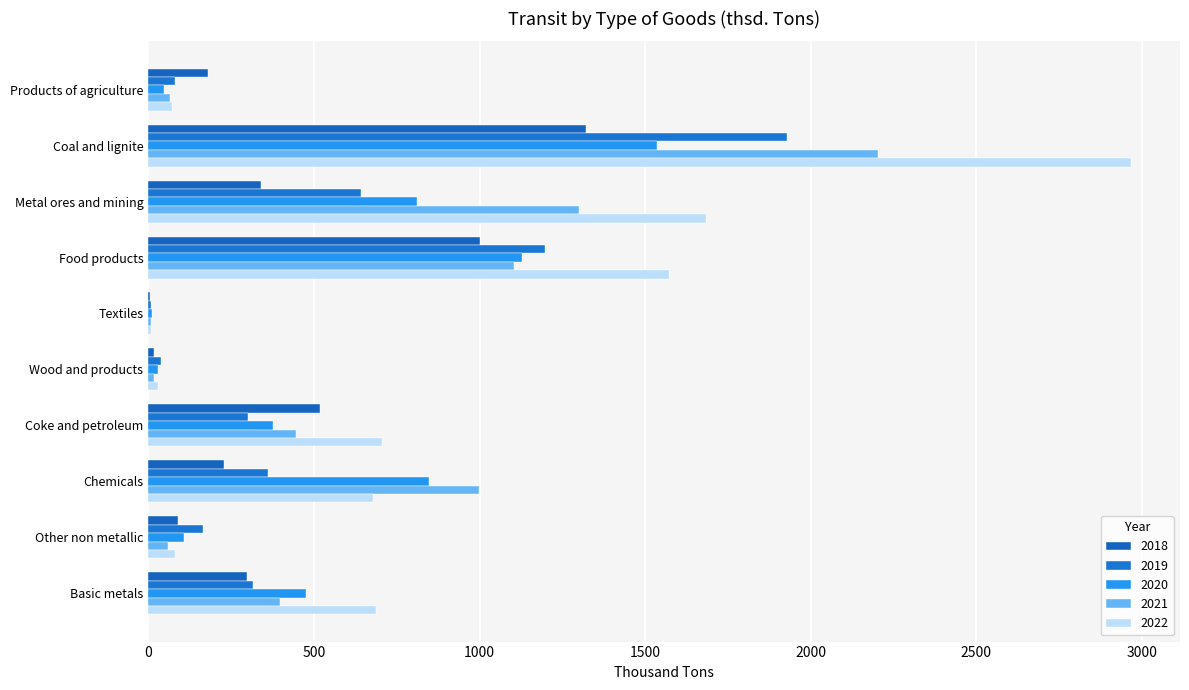

List the labels in order of 2019 value, largest first.

Coal and lignite, Food products, Metal ores and mining, Chemicals, Basic metals, Coke and petroleum, Other non metallic, Products of agriculture, Wood and products, Textiles